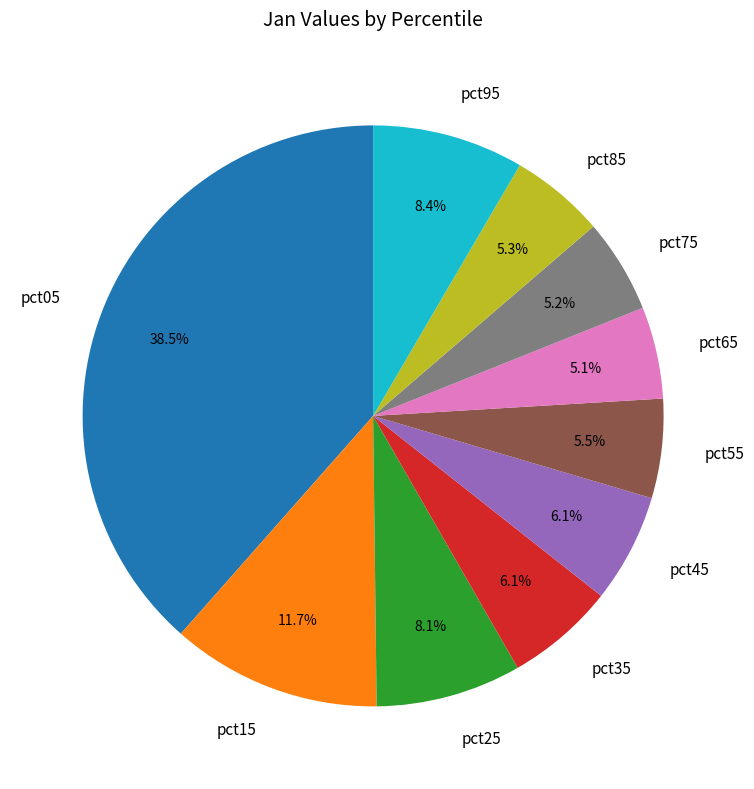

Does any single category account for the majority?

No